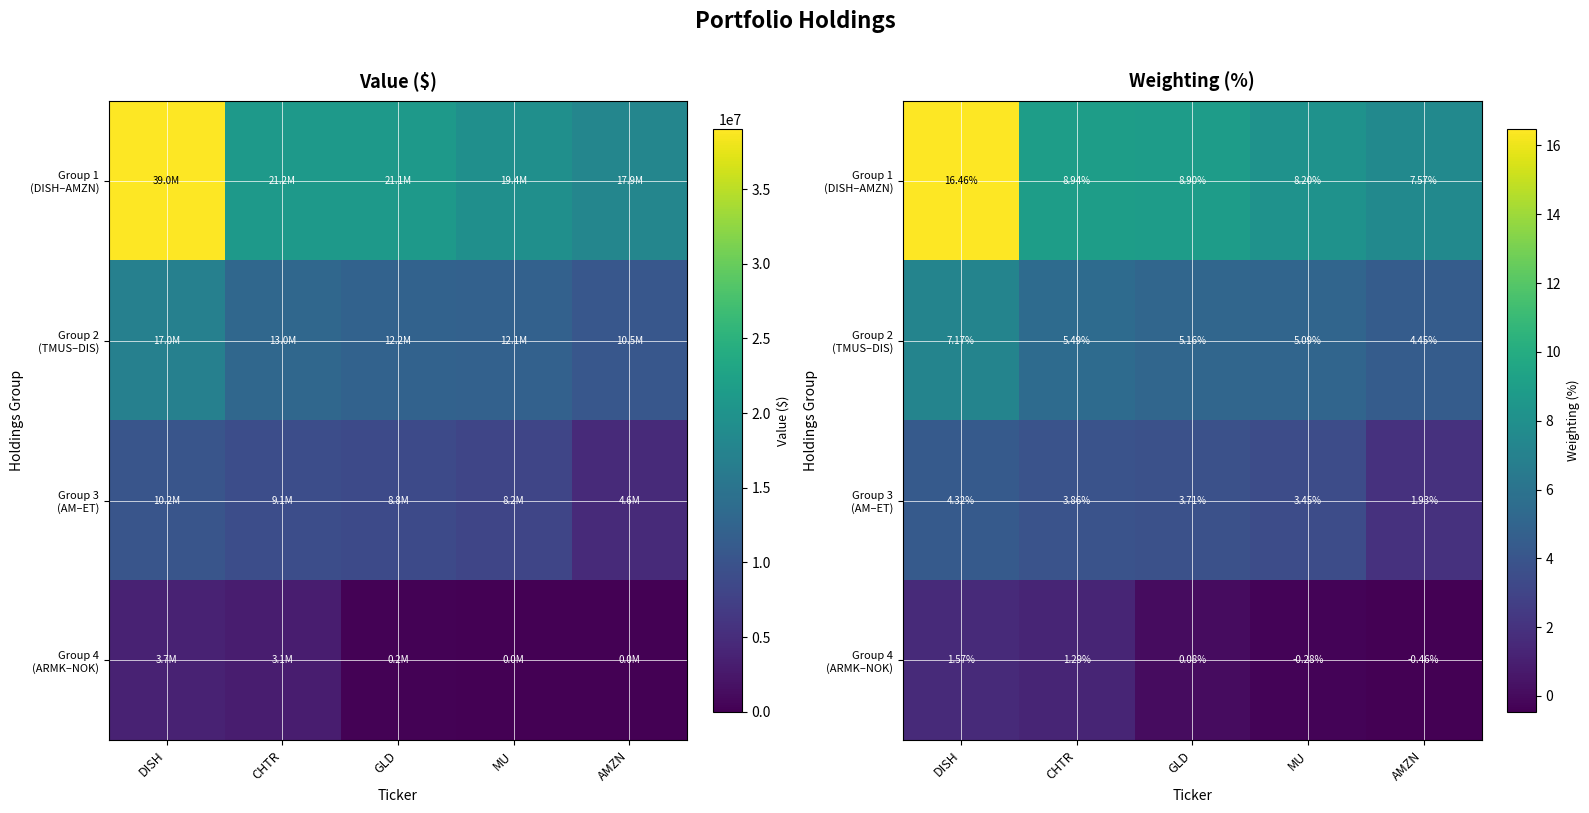

What is the sum of all Group 1 (DISH–AMZN) values?

50.1